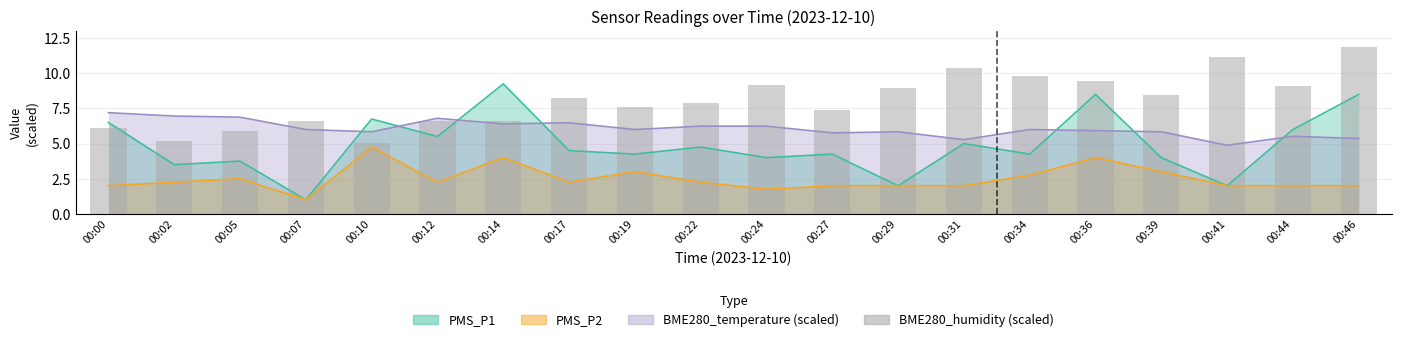

Which has a higher value, 00:39 or 00:31?

00:31